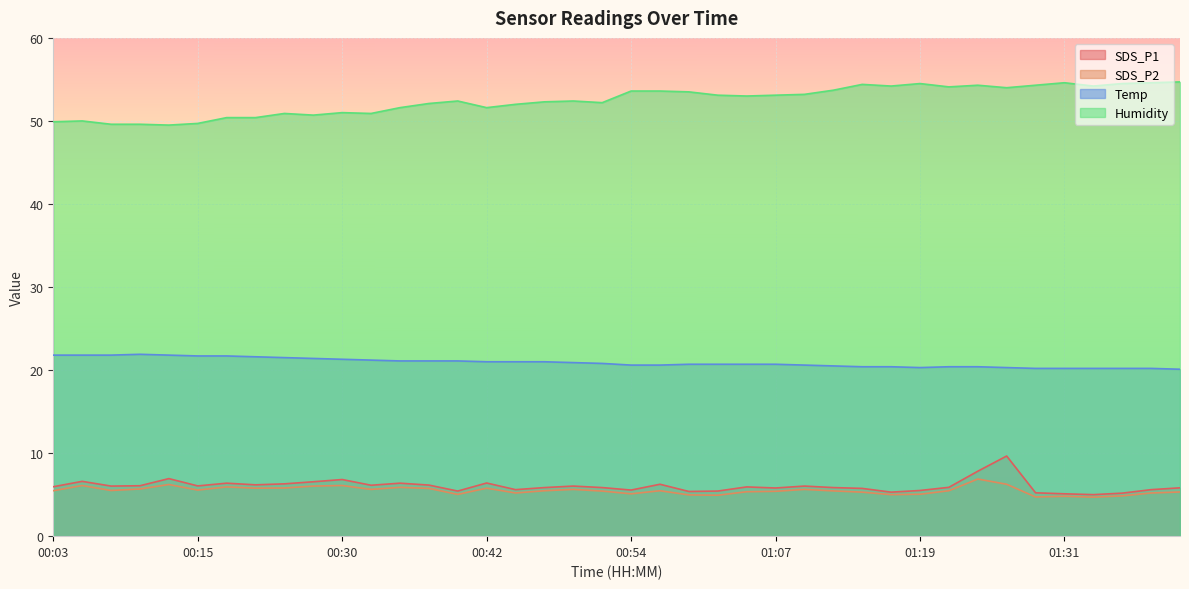

Which category has the lowest value in the SDS_P1 series?

01:36